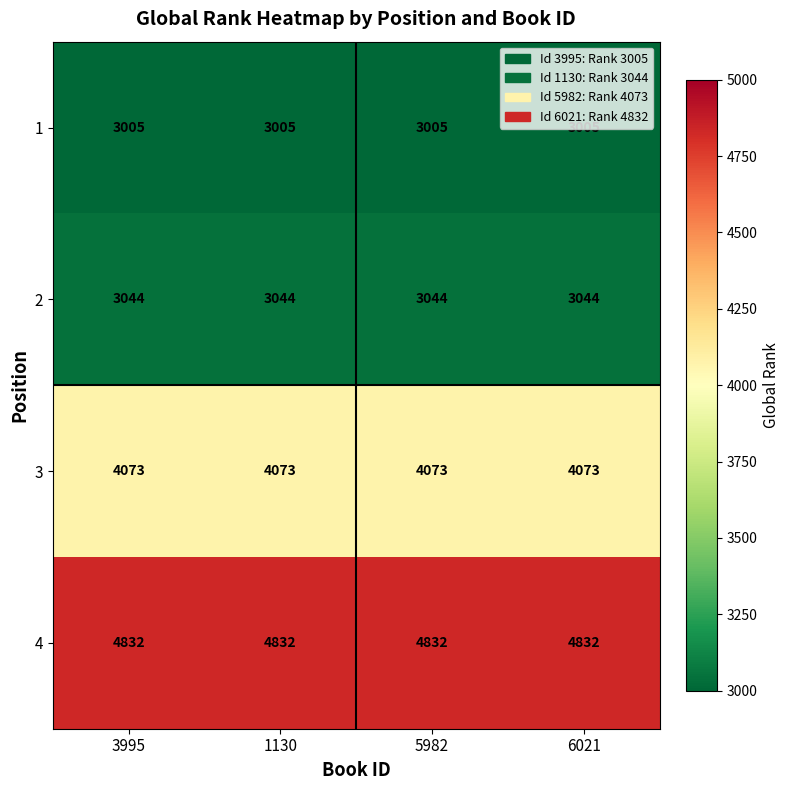

What is the minimum value shown in the chart?

3005